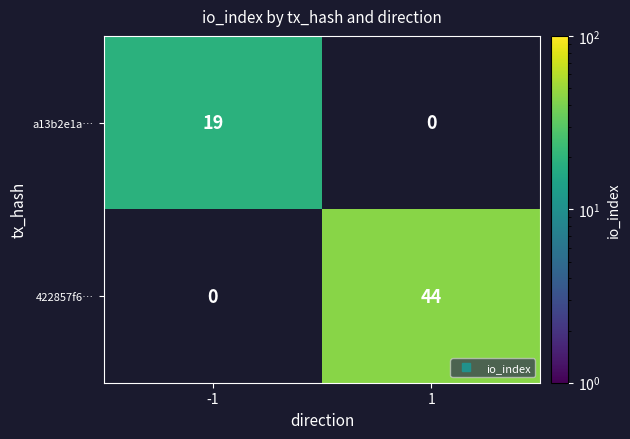

At how many categories does at least one series exceed 41?

1